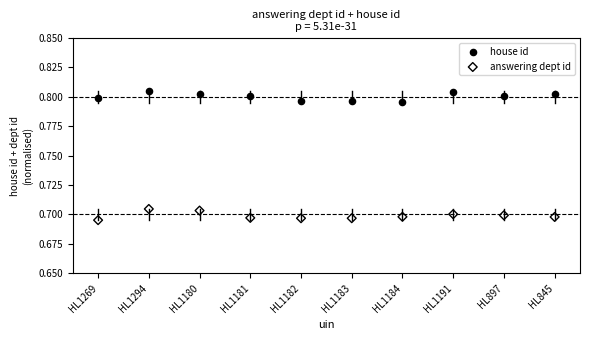

Which series reaches the minimum Y coordinate?

answering dept id